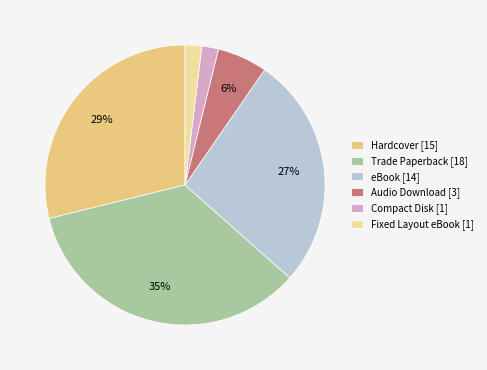

To the nearest percent, what is the difference between the largest and smallest slice percentages?

33%